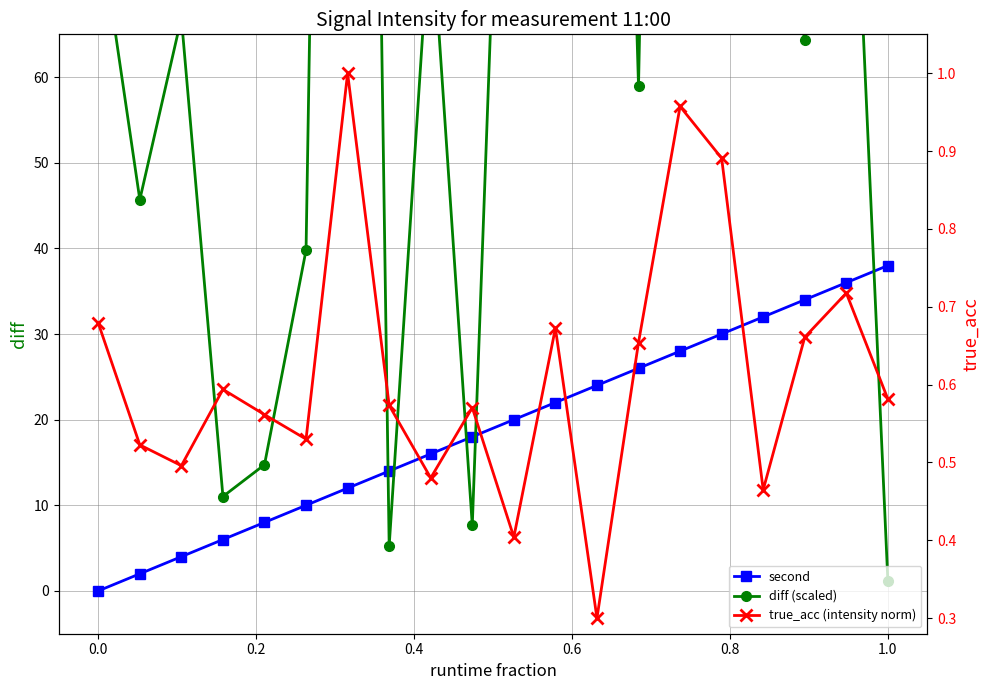

True or false: true_acc (intensity norm) has more than 2 points higher than both neighbors.

True